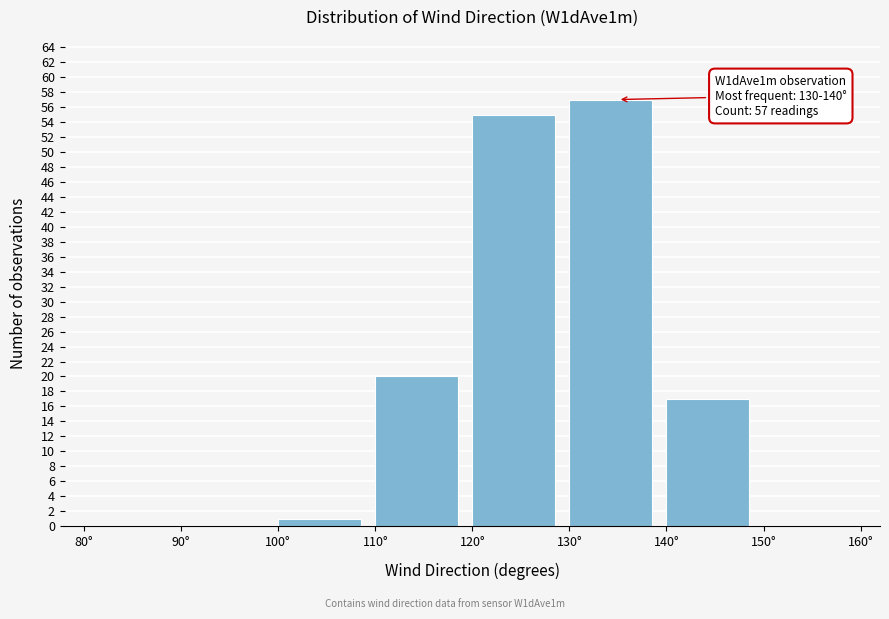

Which range on the x-axis has the tallest bar?

130 to 140